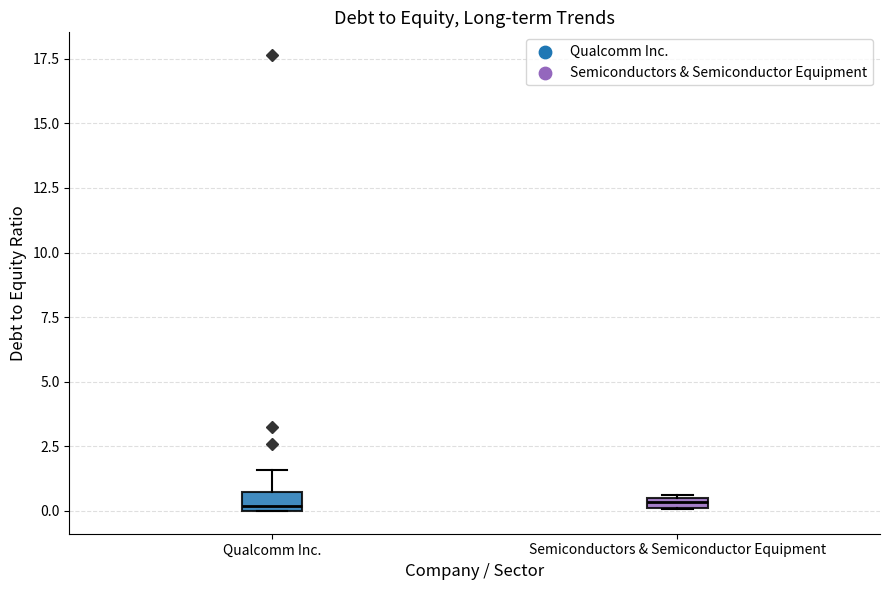

Where is the upper edge of the box for Semiconductors & Semiconductor Equipment on the y-axis? The values are not printed on the chart, so give them approximately, as read against the axis.

0.5